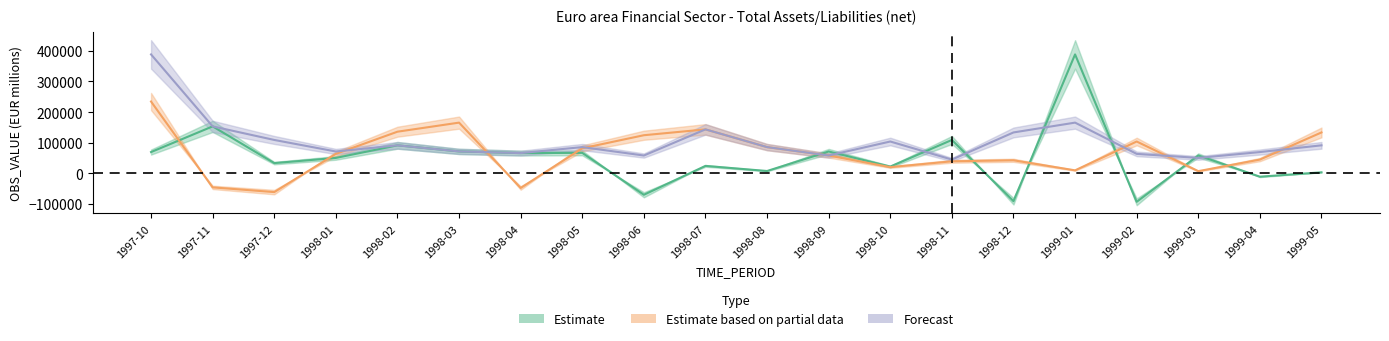

What is the greatest value displayed?

388297.7